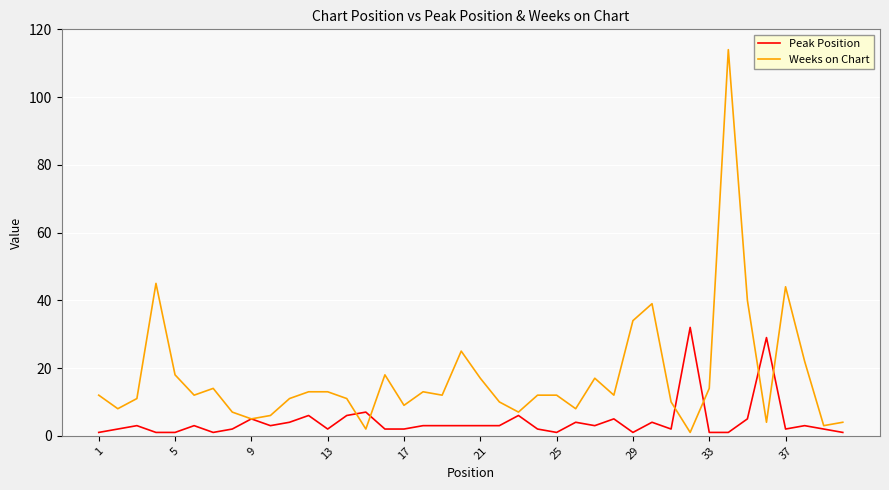

Which series has the widest spread of values?

Weeks on Chart